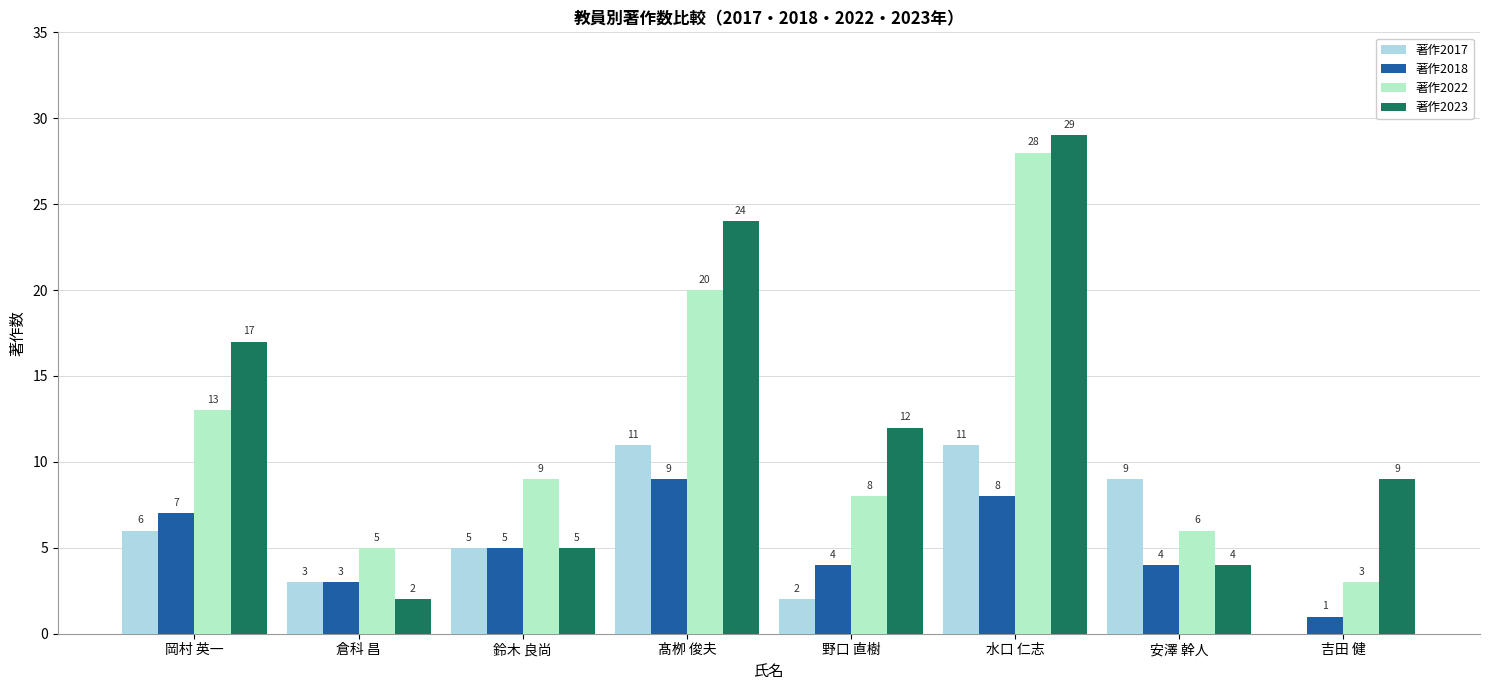

At which category is the sum across all series the highest?

水口 仁志